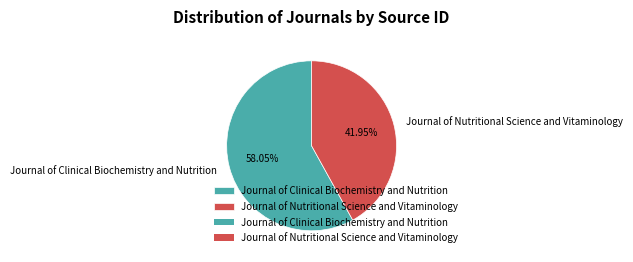

What is the ratio of the value at Journal of Clinical Biochemistry and Nutrition to the value at Journal of Nutritional Science and Vitaminology?

1.4